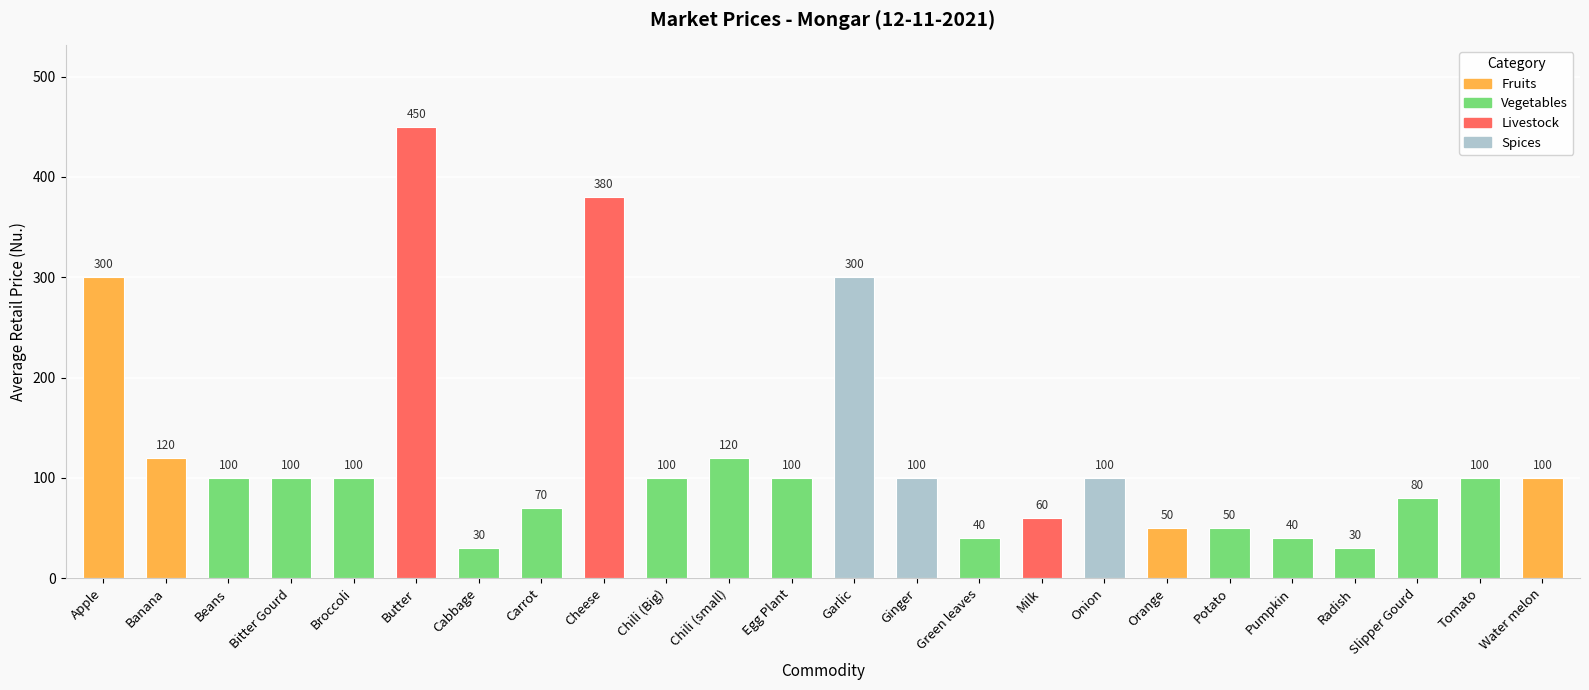

What is the average value?

126